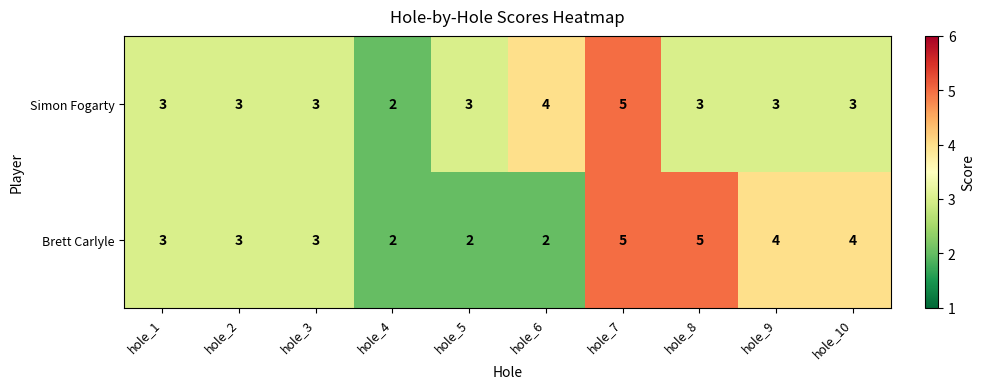

Reading left to right, what are all the values shown in this chart?

Simon Fogarty: 3	3	3	2	3	4	5	3	3	3
Brett Carlyle: 3	3	3	2	2	2	5	5	4	4